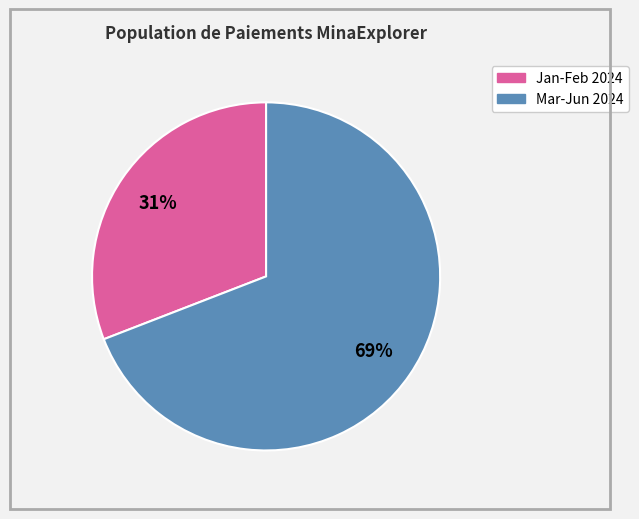

To the nearest percent, what is the difference between the largest and smallest slice percentages?

38%